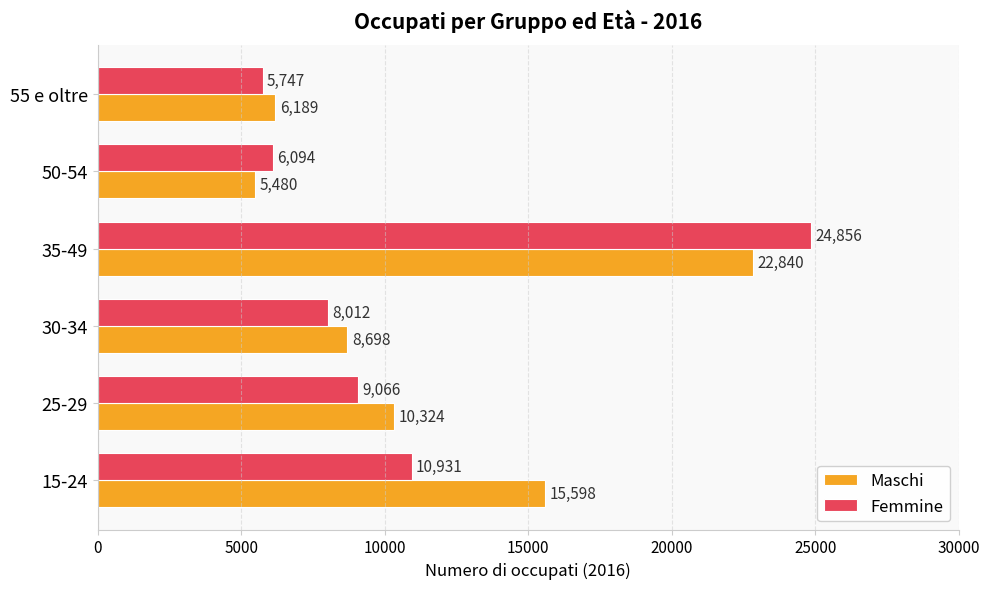

What is the minimum value for Femmine?

5747